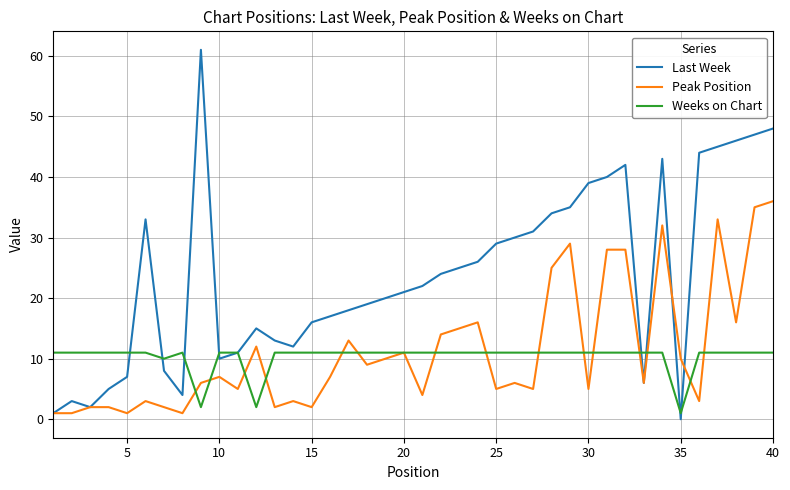

Which series has the largest range (max minus min)?

Last Week